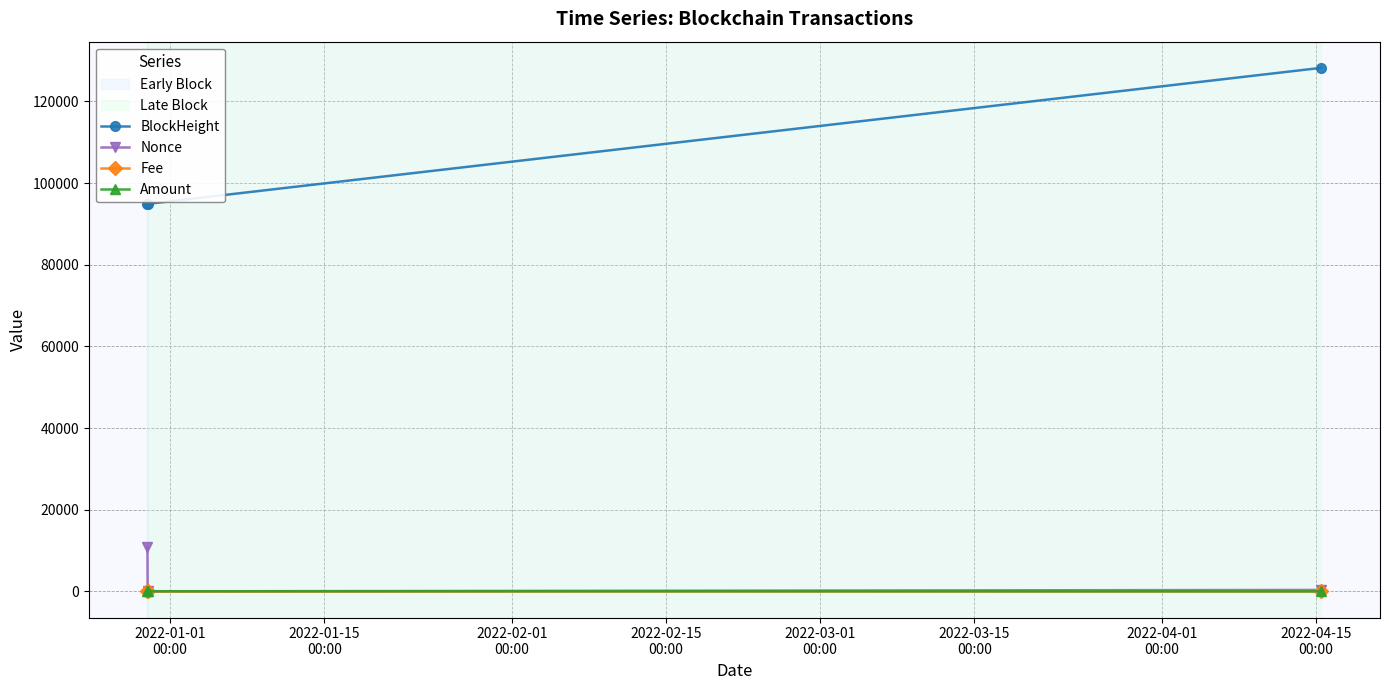

What is the greatest value displayed?

128230.0